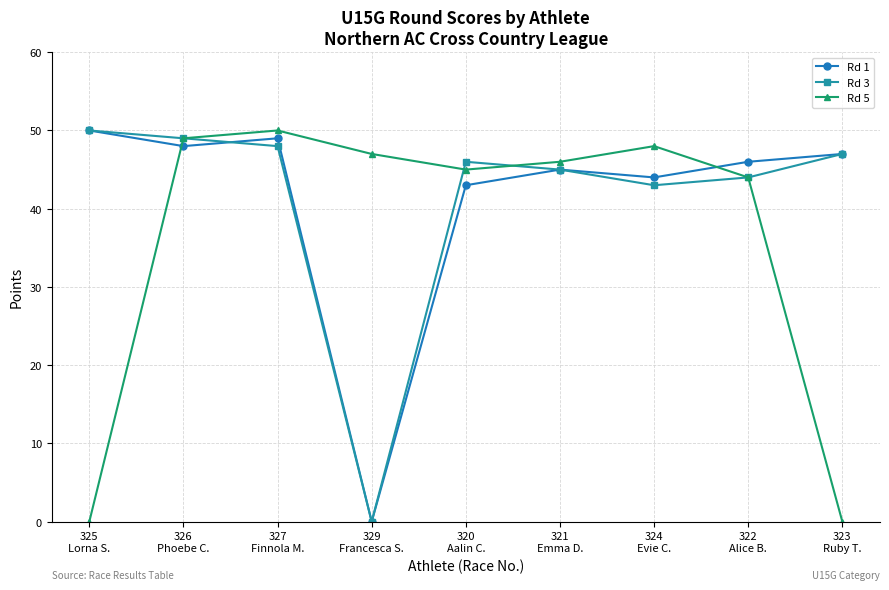

How many series are shown in this chart?

3